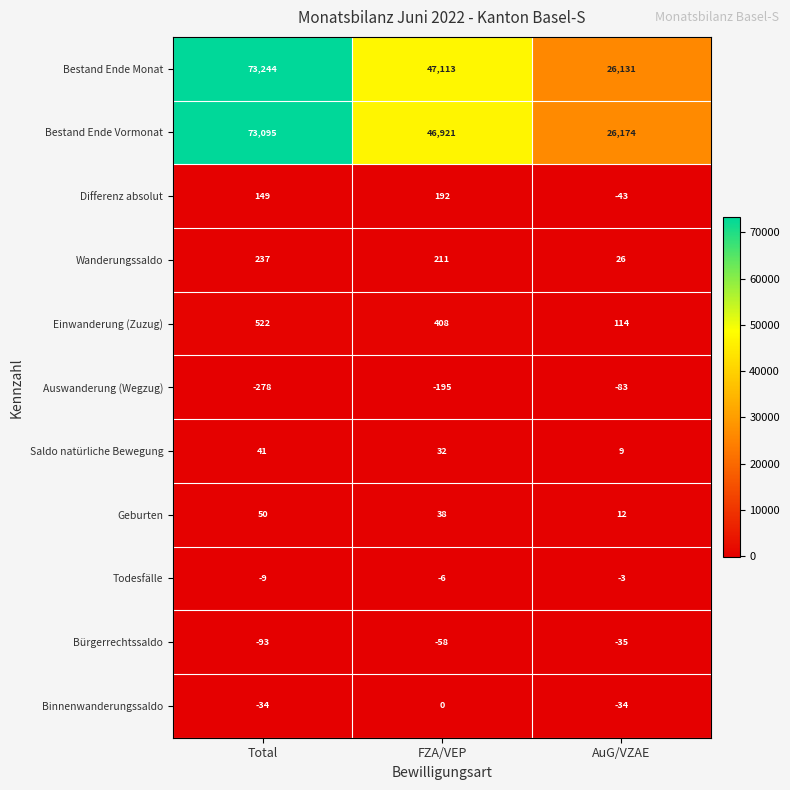

At which category does the chart reach its peak across all series?

Total